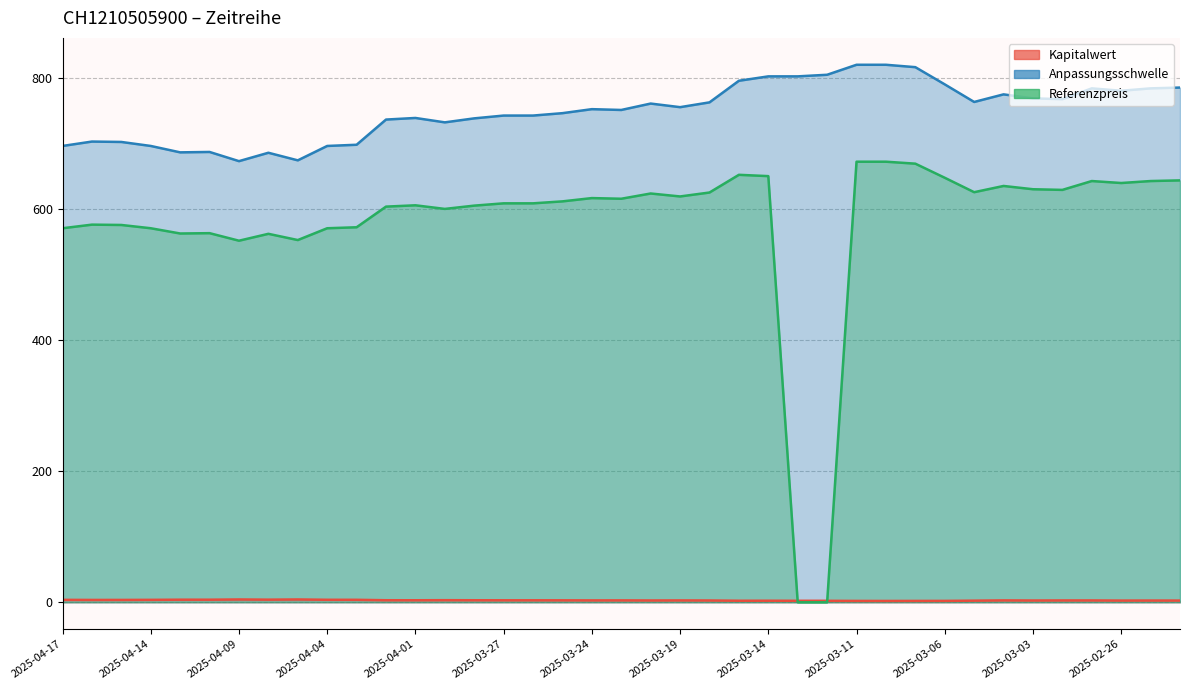

Rank the series at 2025-03-13 from lowest to highest value.

Referenzpreis, Kapitalwert, Anpassungsschwelle